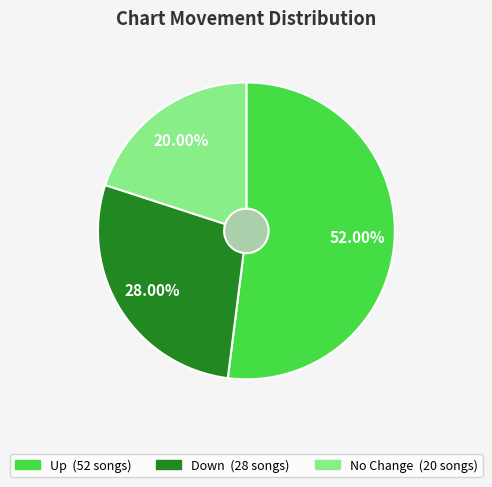

Combined, what portion of the pie is up and down?

80.0%